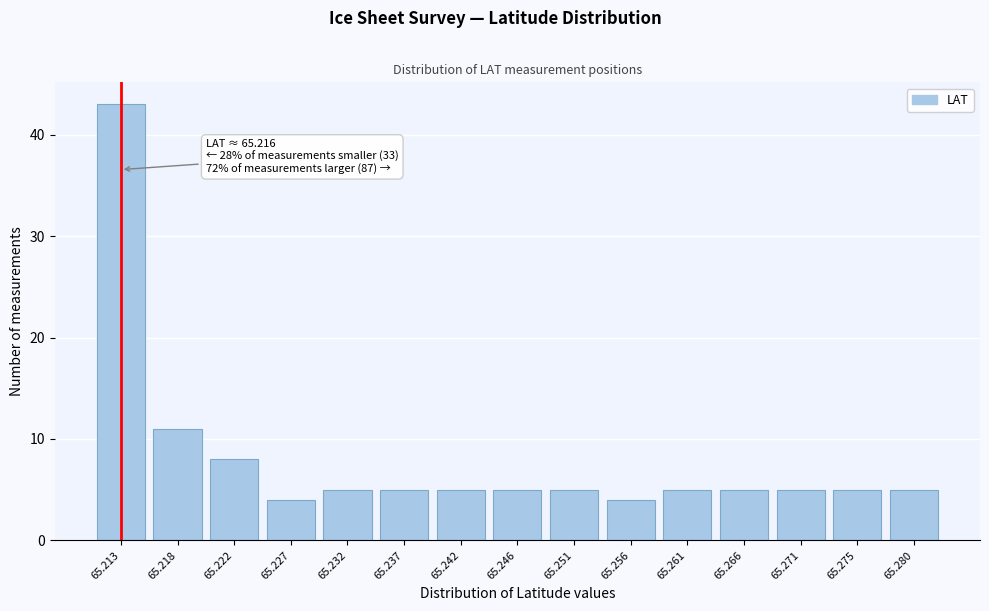

Reading left to right, transcribe all the data shown in this chart.

65.213=43	65.218=11	65.222=8	65.227=4	65.232=5	65.237=5	65.242=5	65.246=5	65.251=5	65.256=4	65.261=5	65.266=5	65.271=5	65.275=5	65.280=5